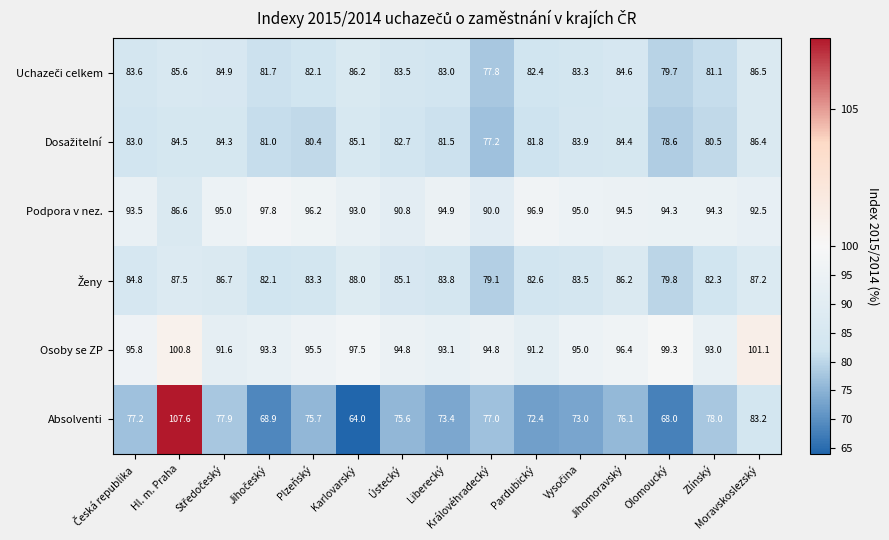

At which label does Absolventi reach its peak?

Hl. m. Praha